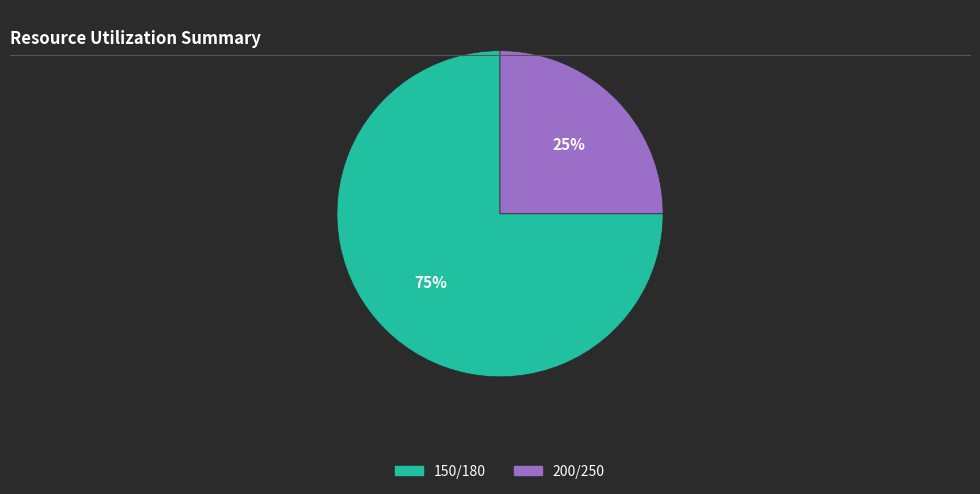

Which category has the smallest portion of the pie?

200/250